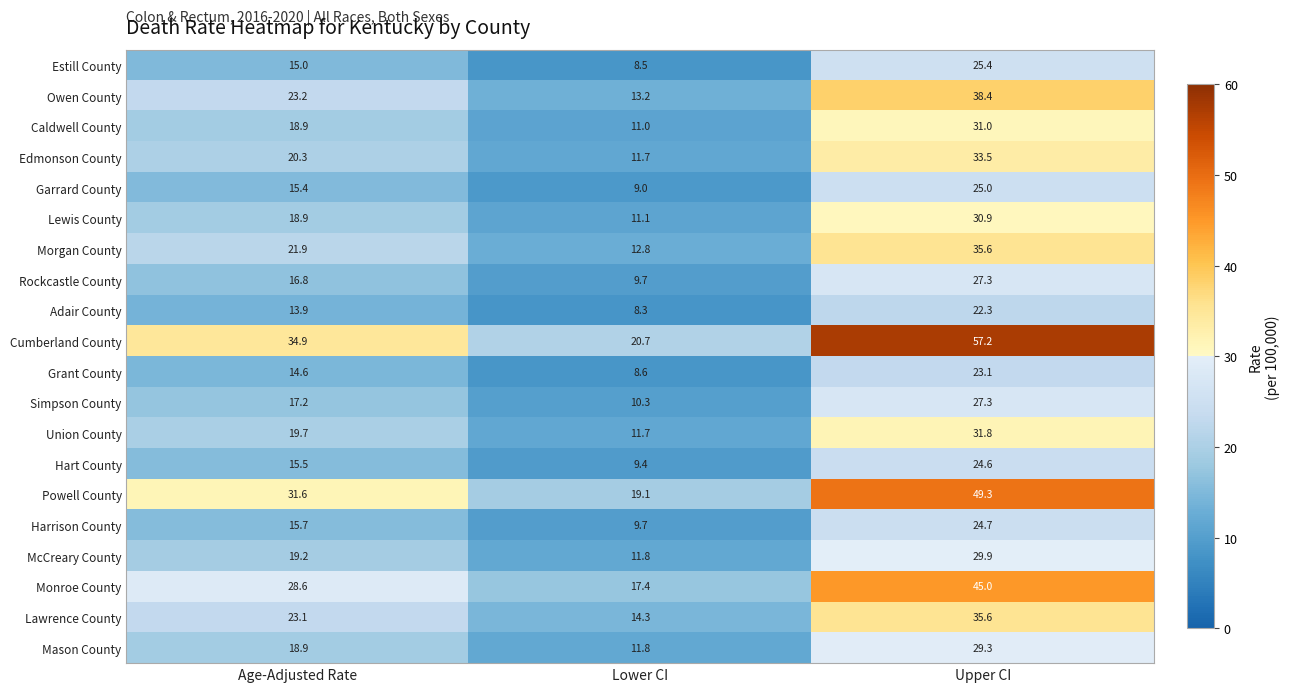

What is the difference between the maximum and minimum values in the Monroe County series?

27.6